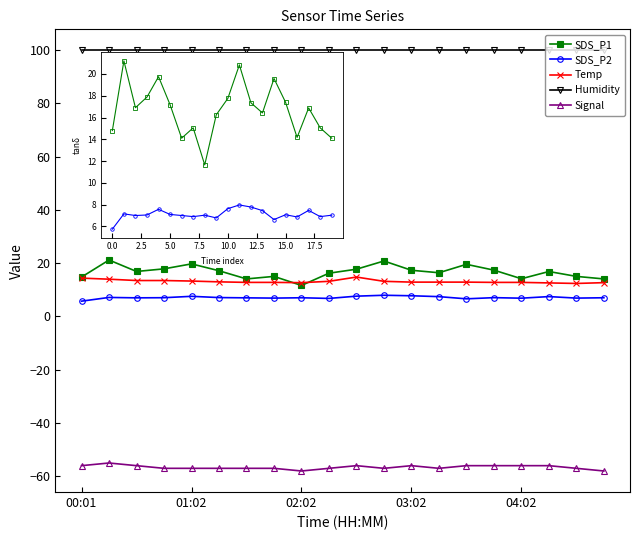

True or false: Signal has more than 0 points higher than both neighbors.

True